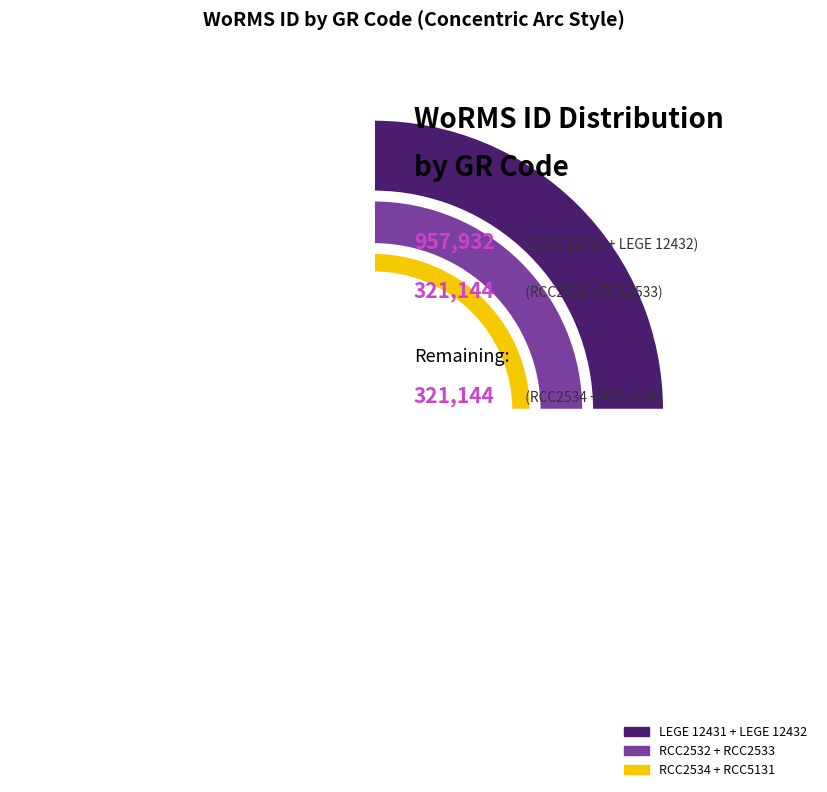

To the nearest percent, what is the combined percentage of RCC2533 and RCC5131?

20%